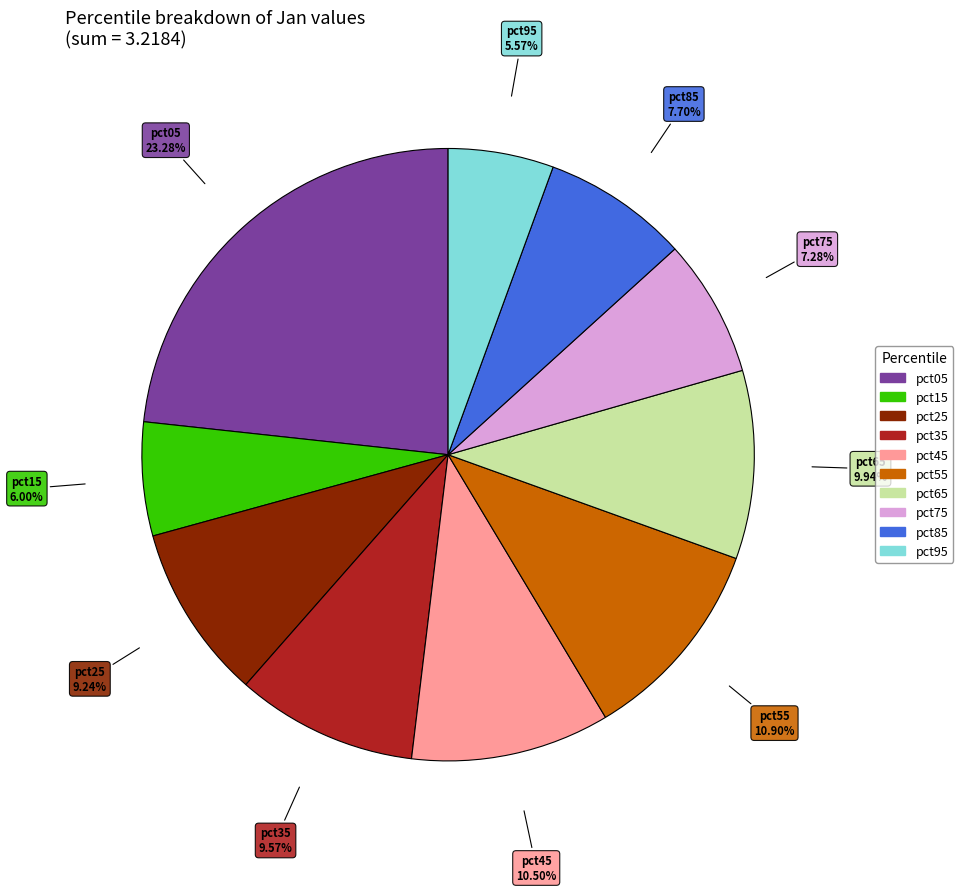

Which category has the biggest portion of the pie?

pct05